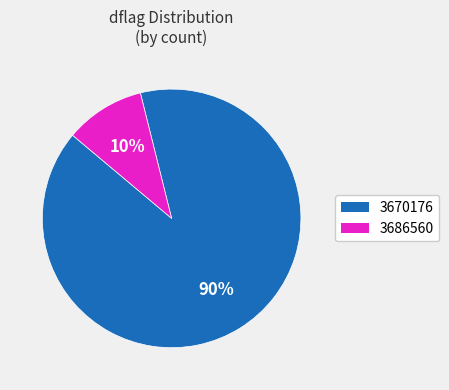

Count the number of slices in the pie.

2